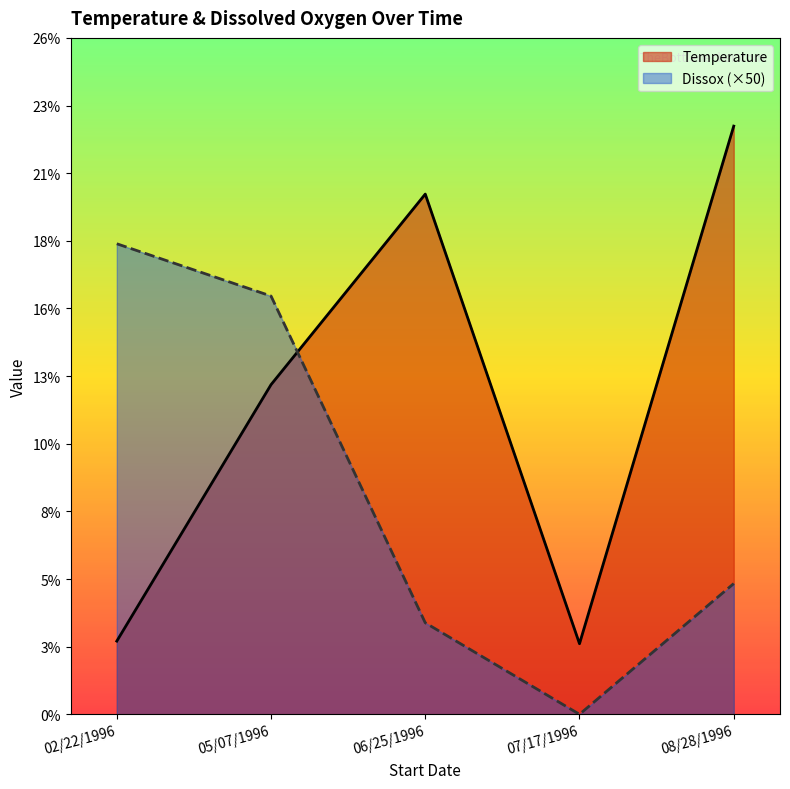

What value does the Temperature series have at 07/17/1996?

2.7